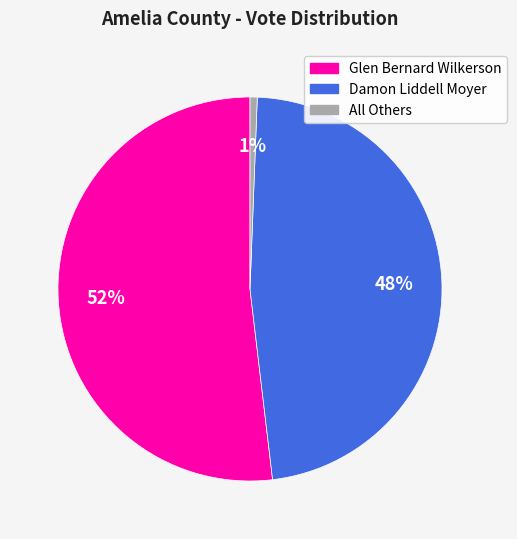

How many segments does this pie chart have?

3